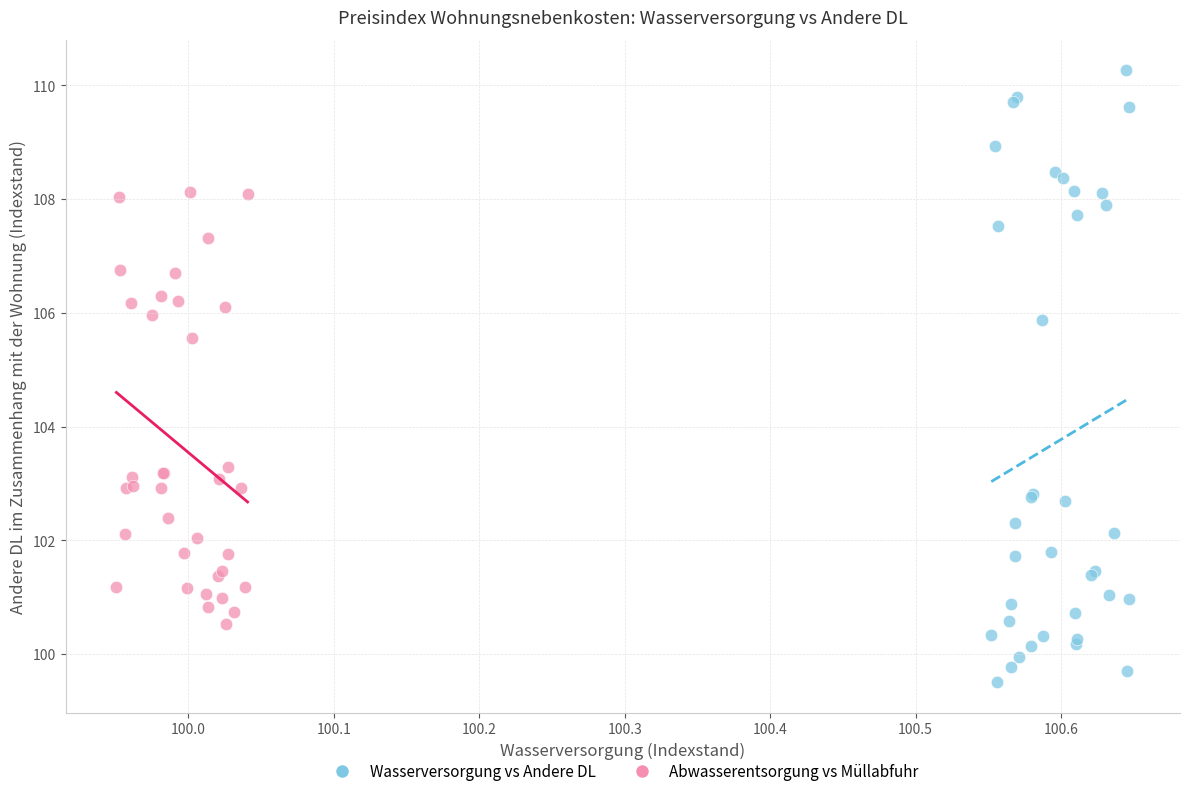

Which series reaches the minimum Y coordinate?

Wasserversorgung vs Andere DL